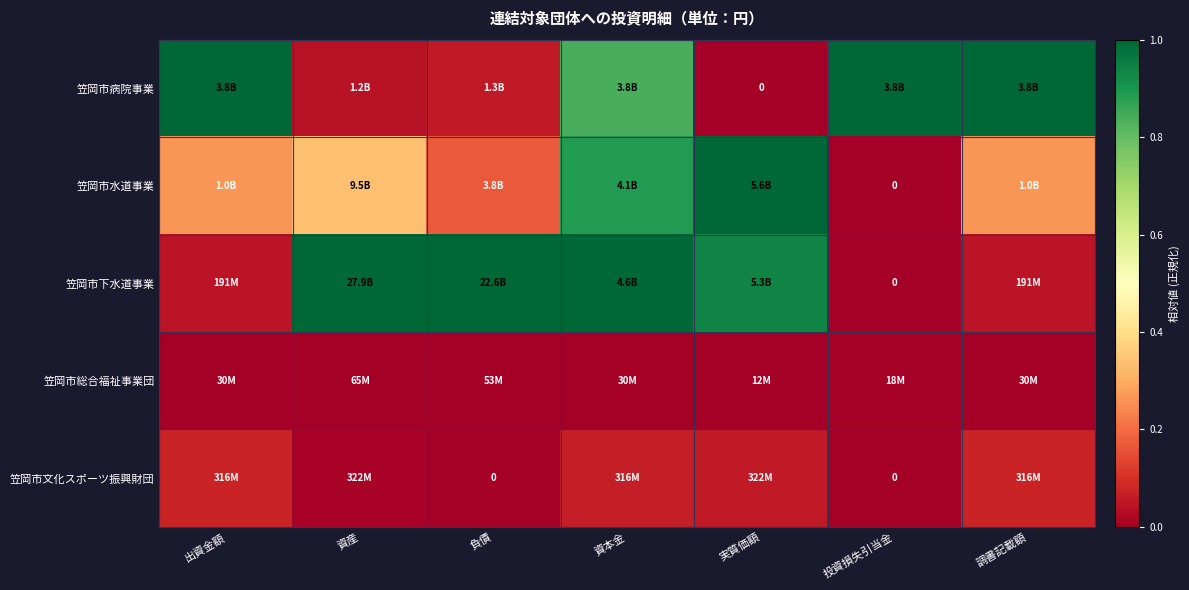

Which category has the highest value in the 笠岡市下水道事業 series?

資産